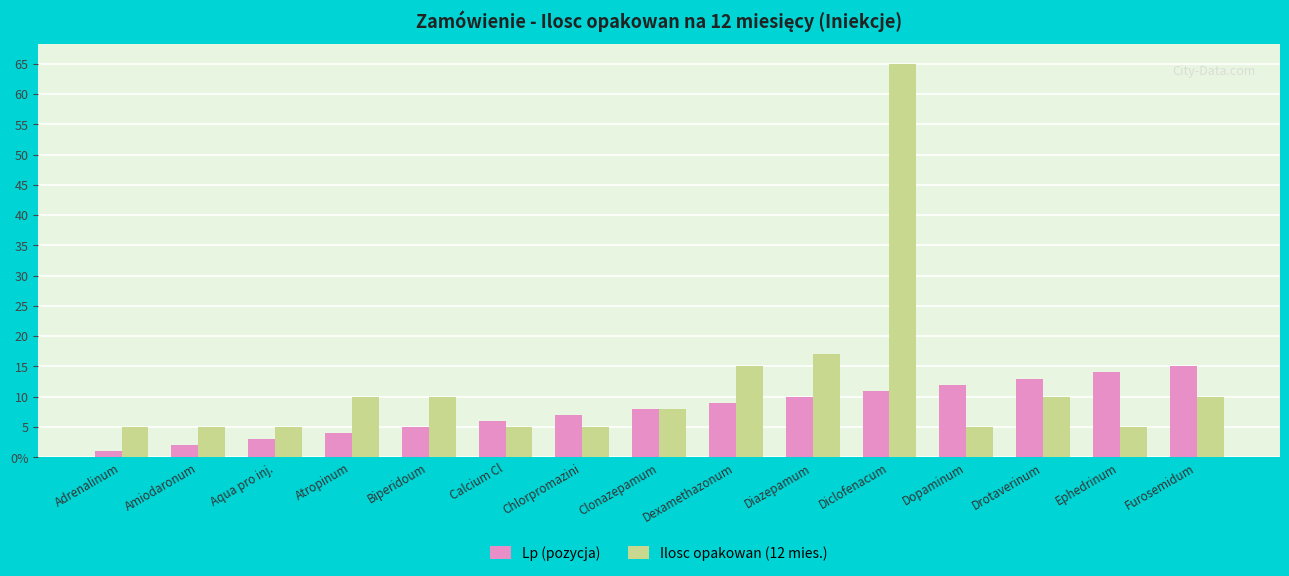

List the series in order of their peak value, lowest first.

Lp (pozycja), Ilosc opakowan (12 mies.)